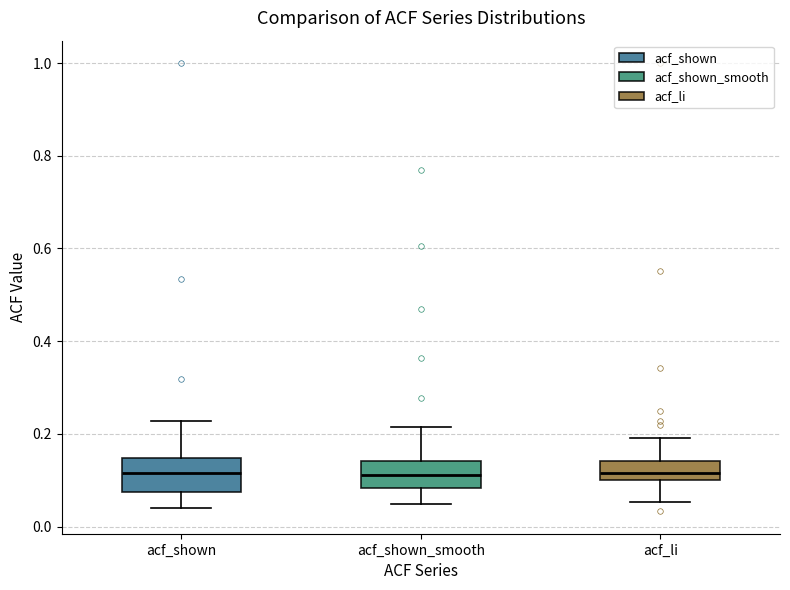

Where is the lower edge of the box for acf_shown_smooth on the y-axis? The values are not printed on the chart, so give them approximately, as read against the axis.

0.08